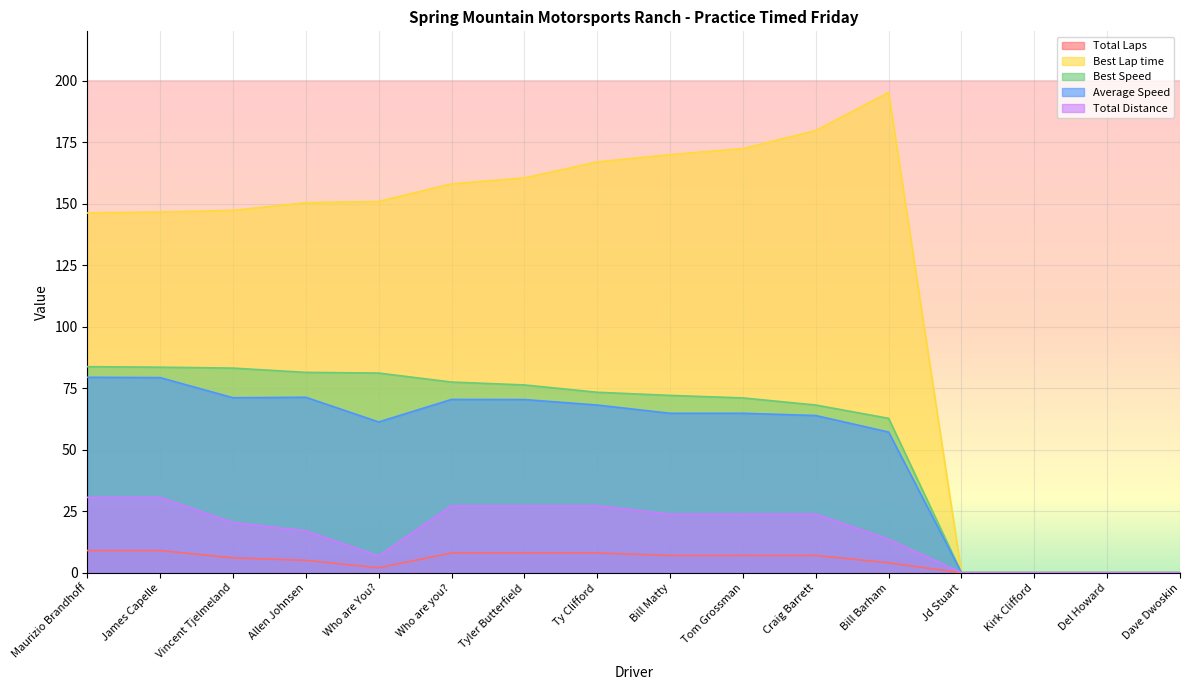

Which category has the lowest value in the Best Speed series?

Jd Stuart